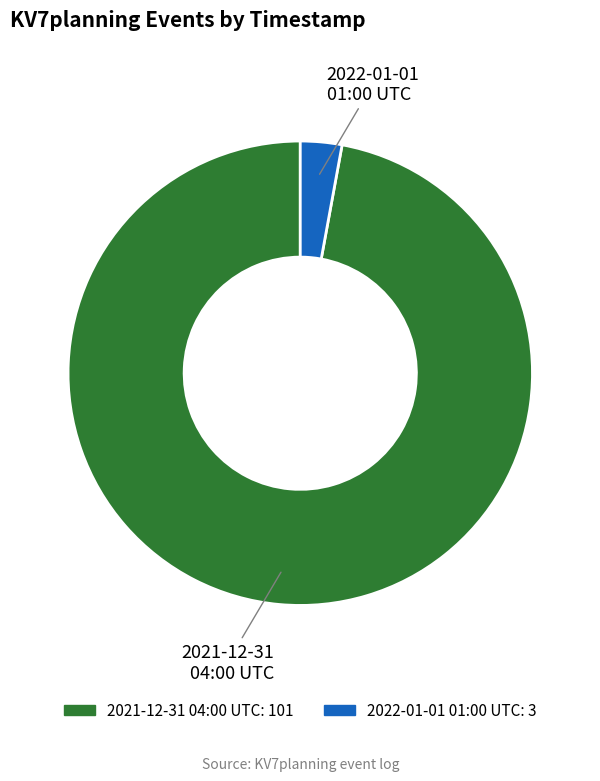

What is the majority slice?

2021-12-31 04:00 UTC